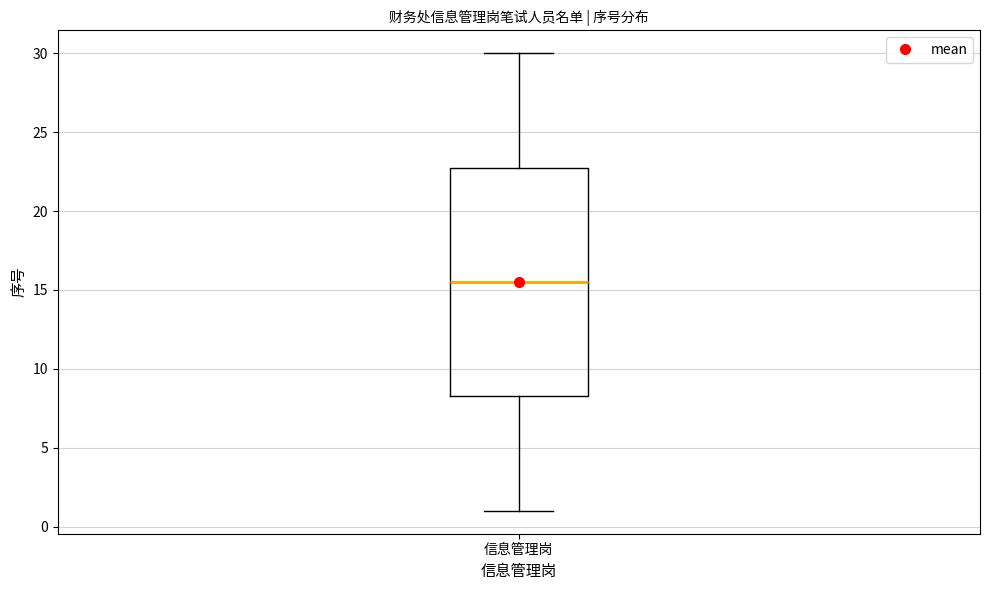

Where is the lower edge of the box for 信息管理岗 on the y-axis? The values are not printed on the chart, so give them approximately, as read against the axis.

8.5